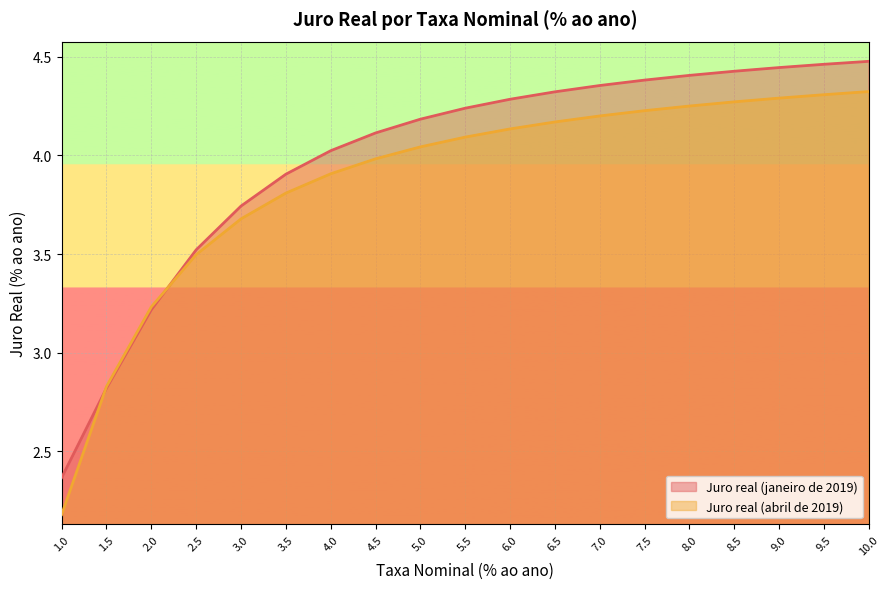

What is the difference between the maximum and second lowest values in the Juro real (janeiro de 2019) series?

1.7